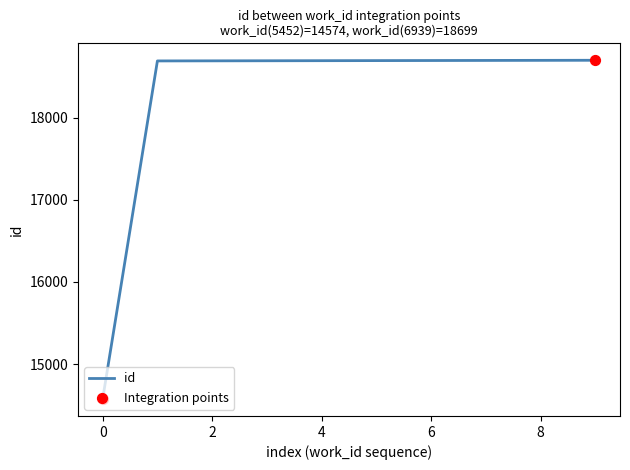

What is the difference between the maximum and minimum values?

4125